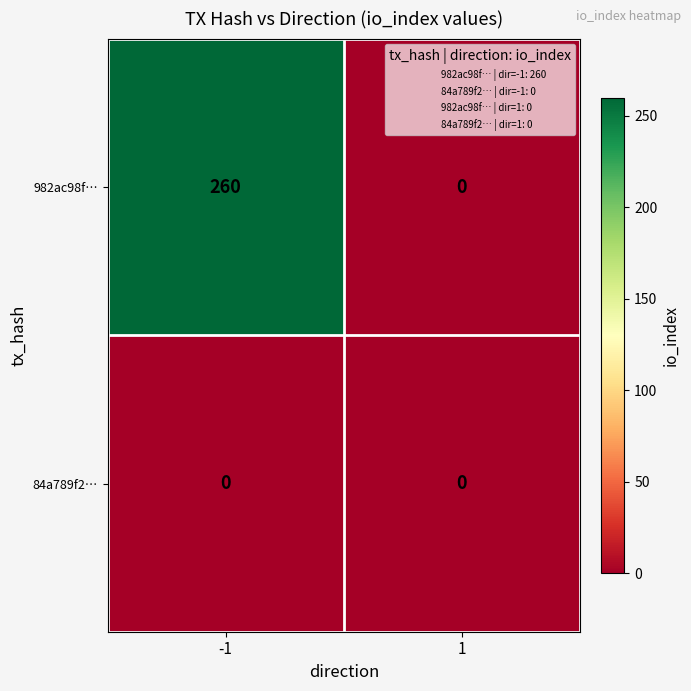

Reading left to right, extract all data points from this chart.

982ac98f…: 260	0
84a789f2…: 0	0